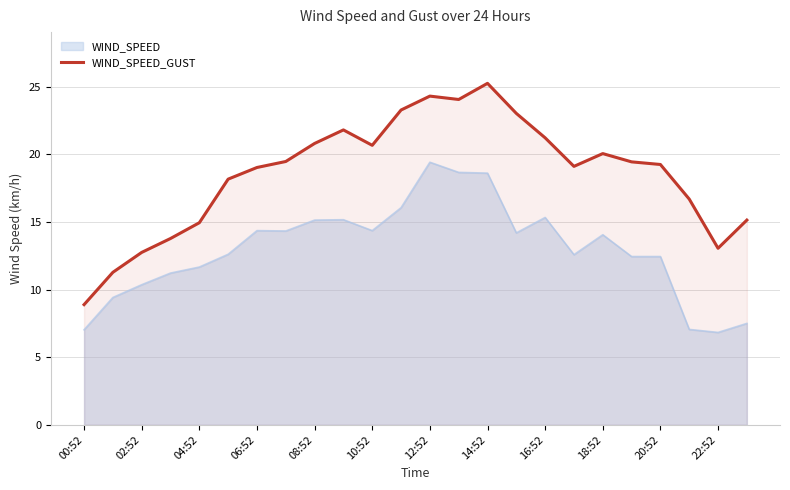

Where is the data nearest to the value 17?

21